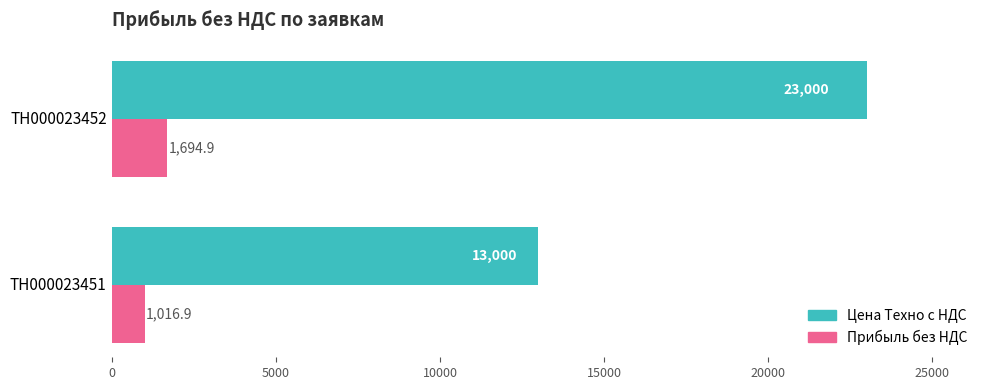

Which category has the highest value in the Цена Техно с НДС series?

ТН000023452